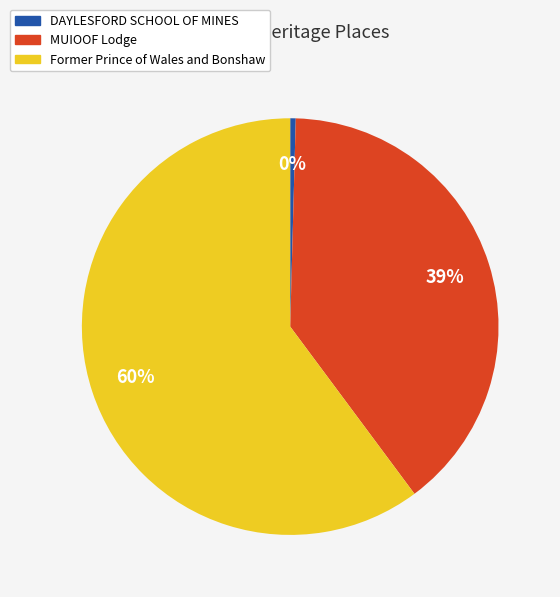

Do Former Prince of Wales and Bonshaw and DAYLESFORD SCHOOL OF MINES together represent more than half of the pie?

Yes